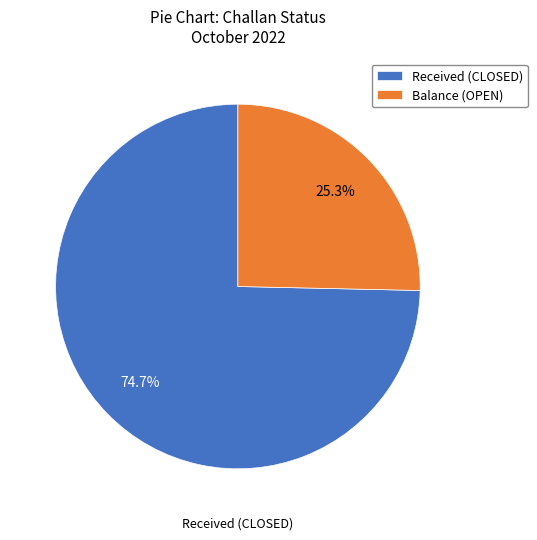

To the nearest percent, what is the average slice percentage?

50%